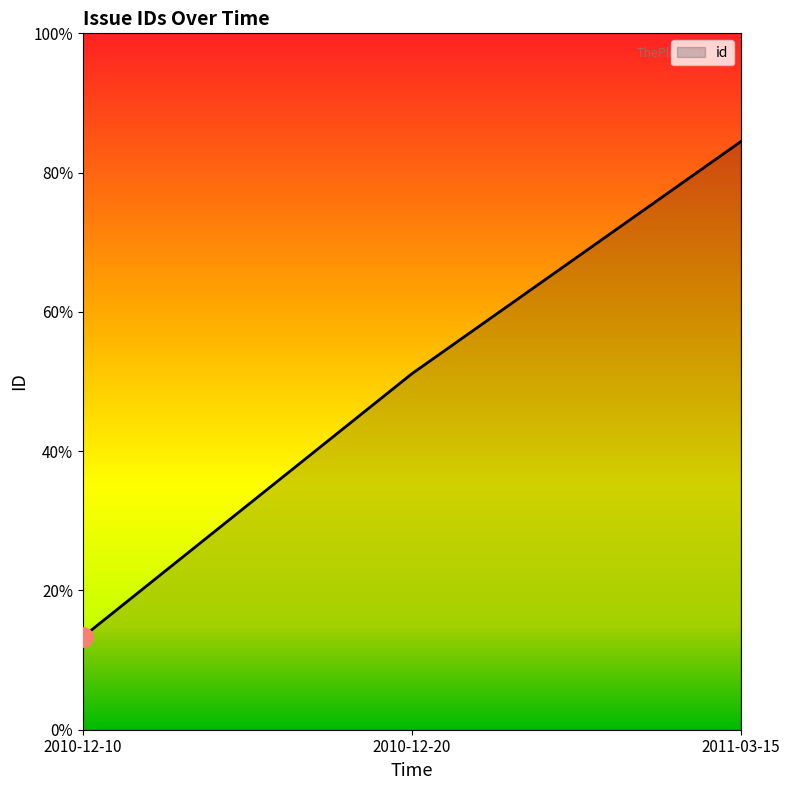

Does the chart have visible grid lines?

No